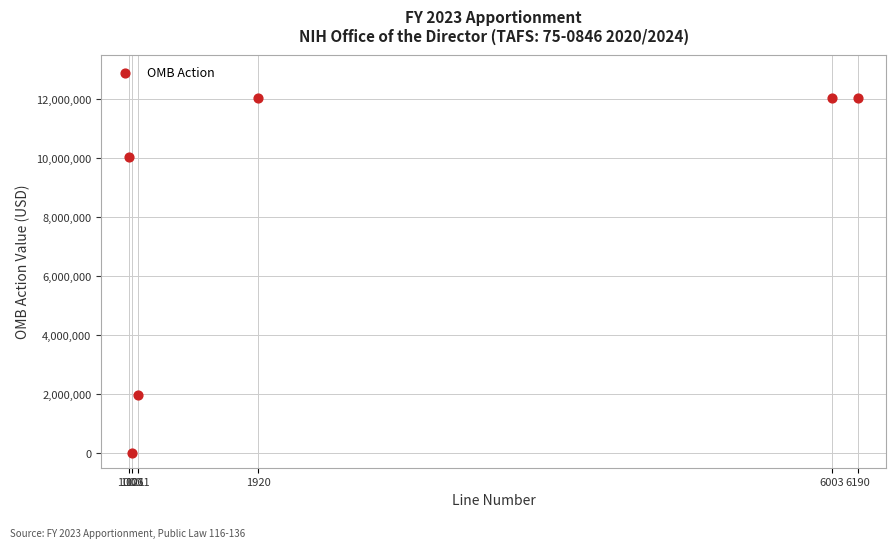

What is the average Y value?

8035990